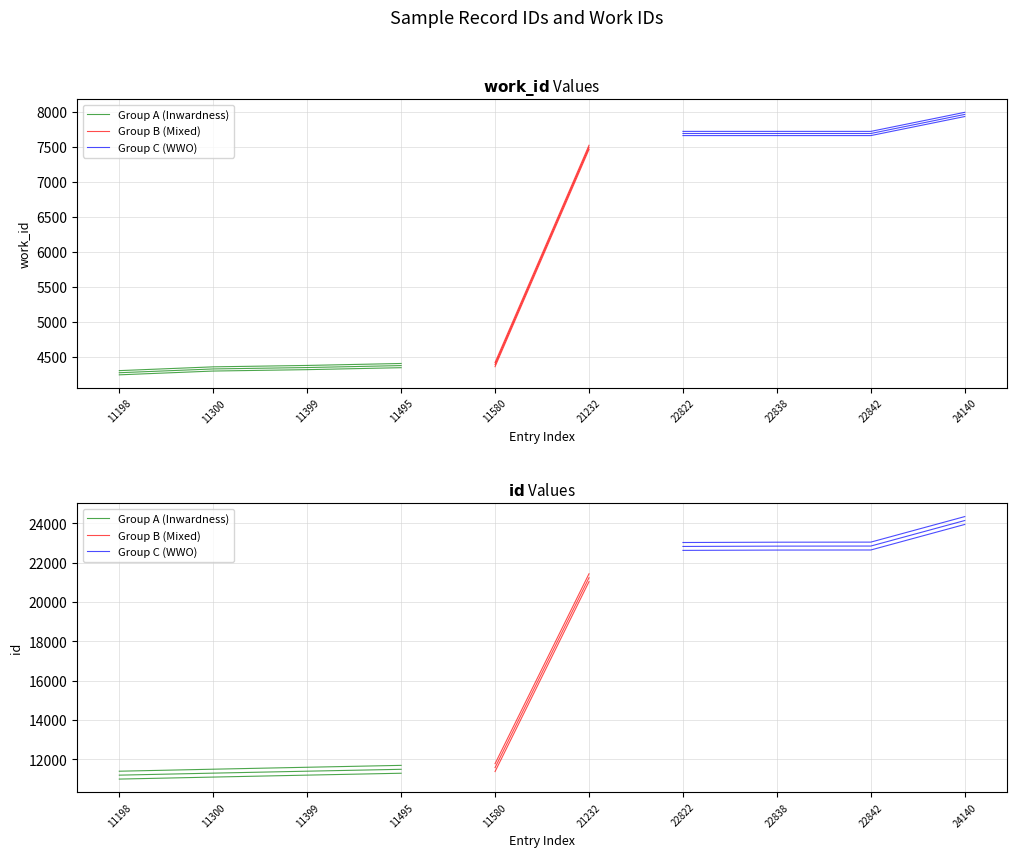

Rank the series by their maximum value, from lowest to highest.

work_id, id